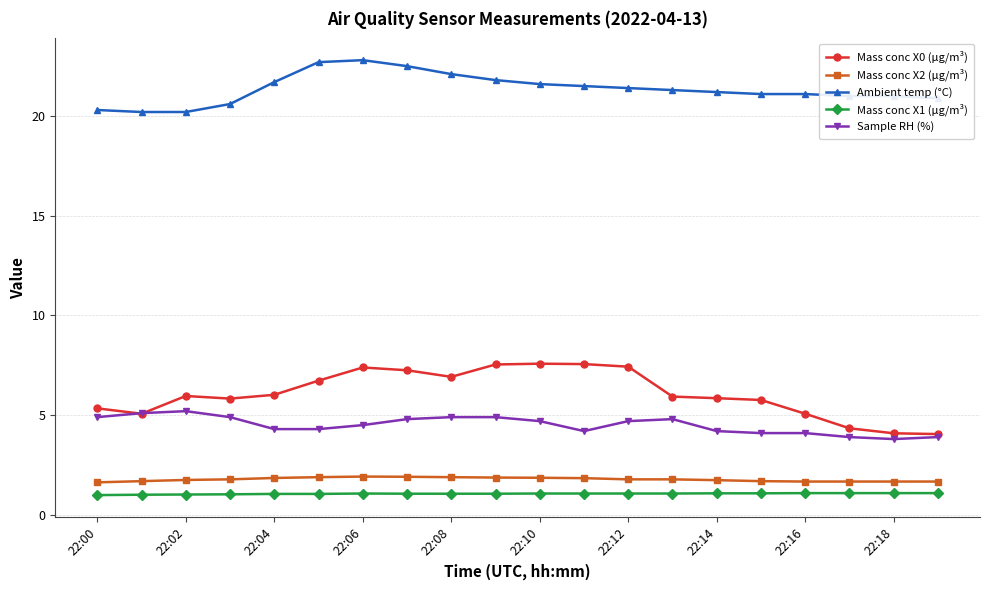

True or false: Sample RH (%) and Mass conc X2 (μg/m³) cross at least once.

False